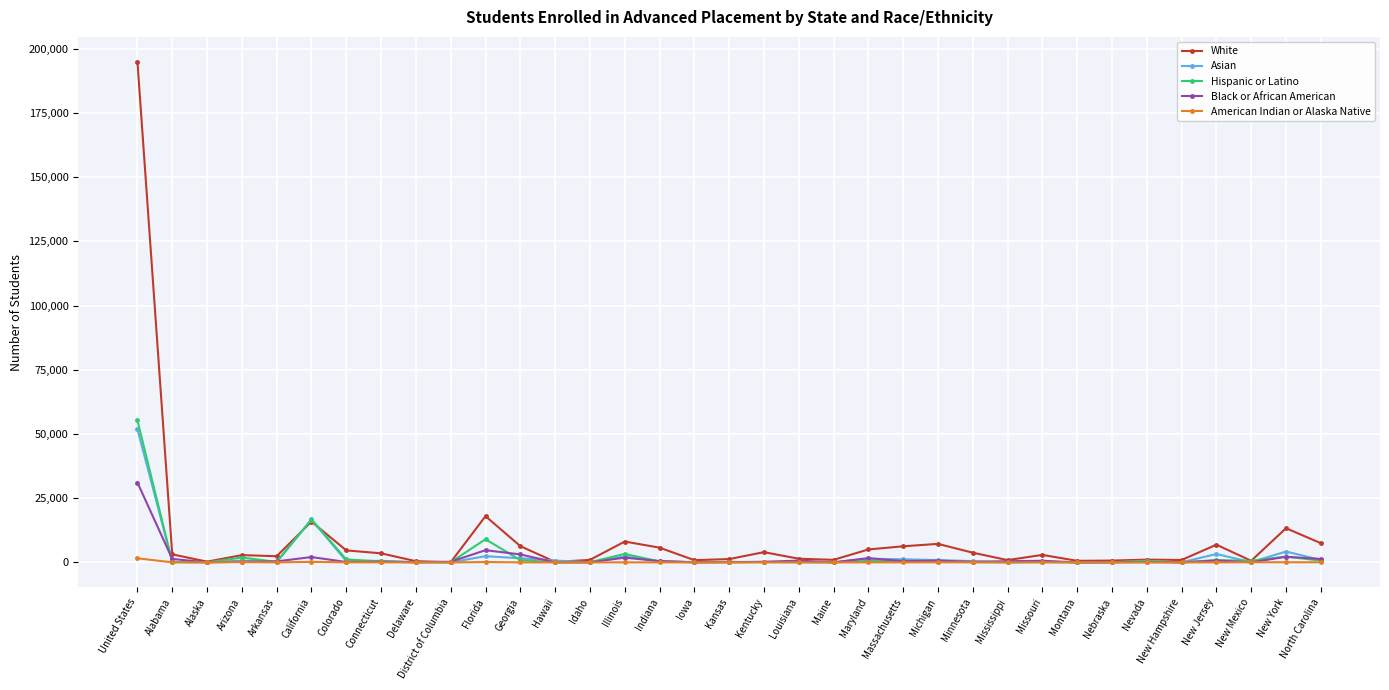

How many series are shown in this chart?

5